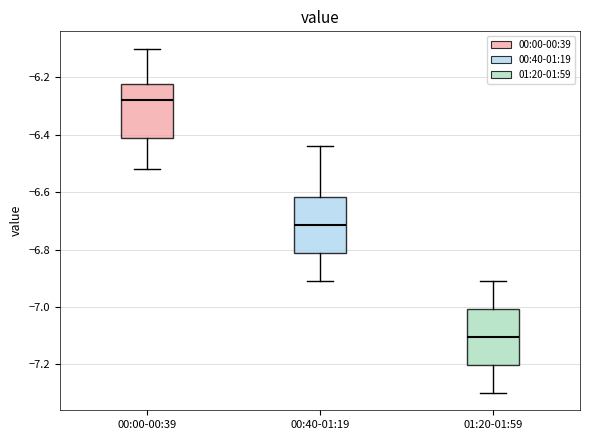

Reading left to right, transcribe this box plot: for each box, give where its median line is, the range the box spans, and where its two whiskers end, as read against the y-axis. The values are not printed on the chart, so give them approximately, as read against the axis.

00:00-00:39: median -6.28, box -6.40 to -6.22, whiskers -6.52 to -6.10
00:40-01:19: median -6.72, box -6.82 to -6.62, whiskers -6.90 to -6.44
01:20-01:59: median -7.10, box -7.20 to -7.00, whiskers -7.30 to -6.90